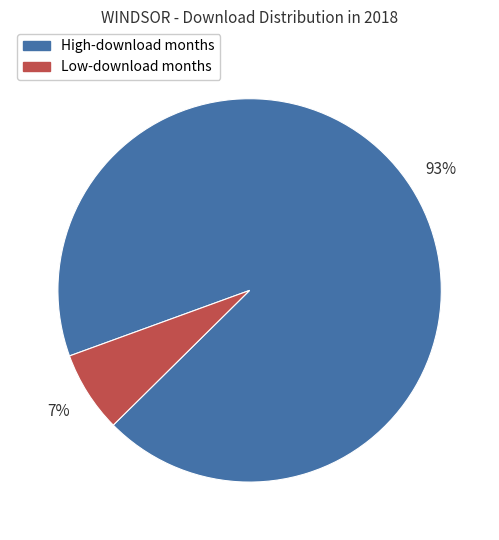

Which category accounts for the majority?

High-download months